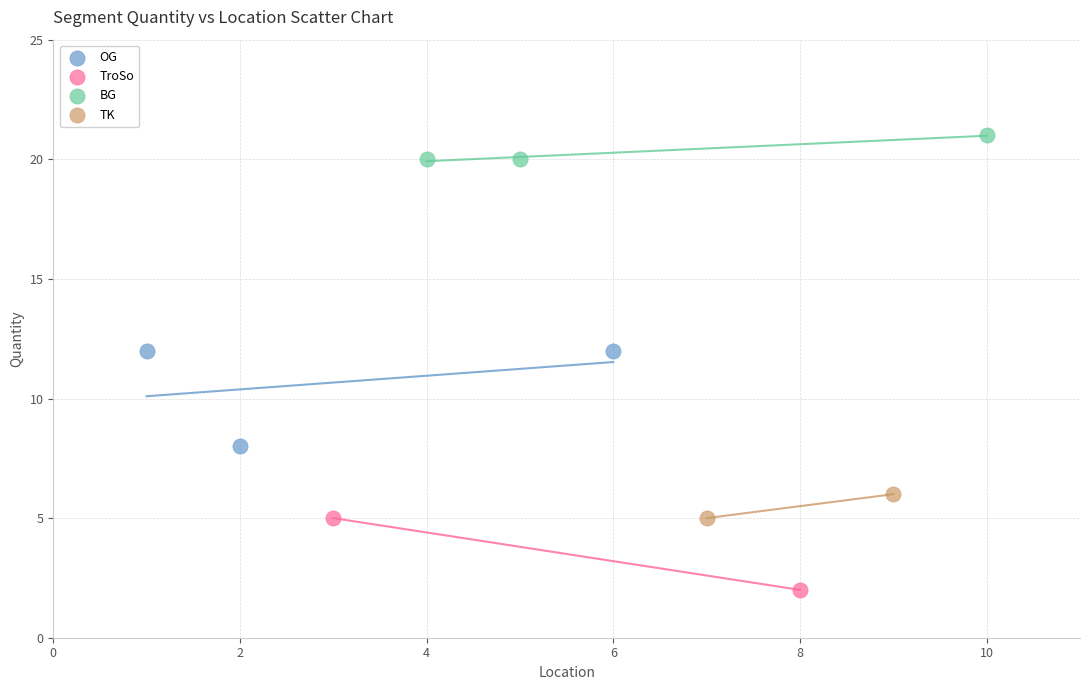

What are all the series names shown in the legend?

OG, TroSo, BG, TK